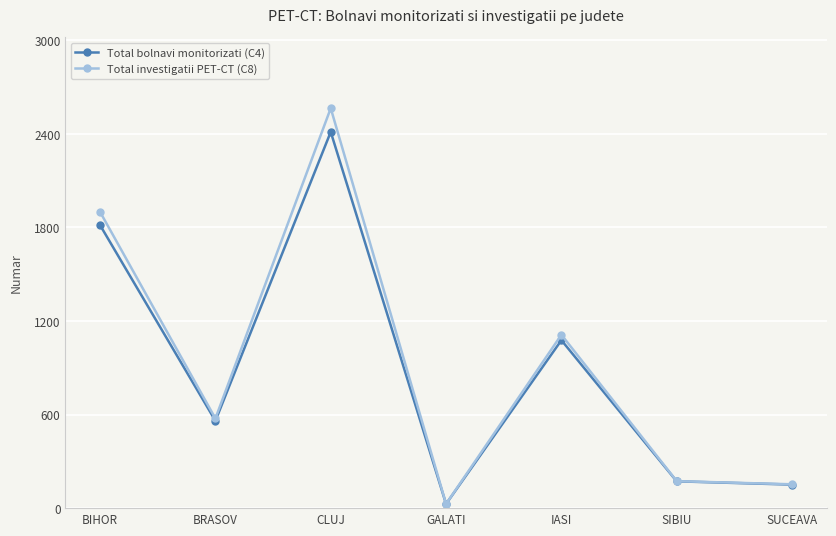

Between IASI and SIBIU, which series saw the biggest shift?

Total investigatii PET-CT (C8)